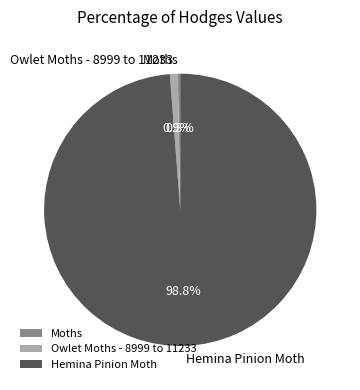

Between Hemina Pinion Moth and Moths, which is larger?

Hemina Pinion Moth